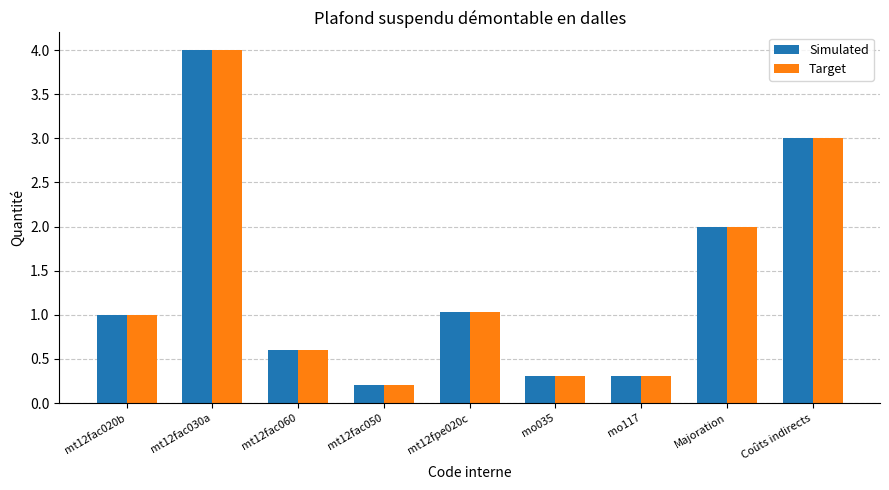

What are all the series names shown in the legend?

Simulated, Target